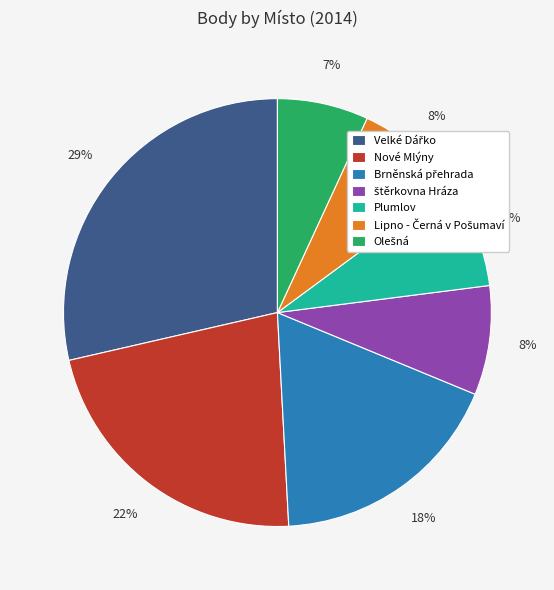

To the nearest percent, what is the difference between the largest and smallest slice percentages?

22%